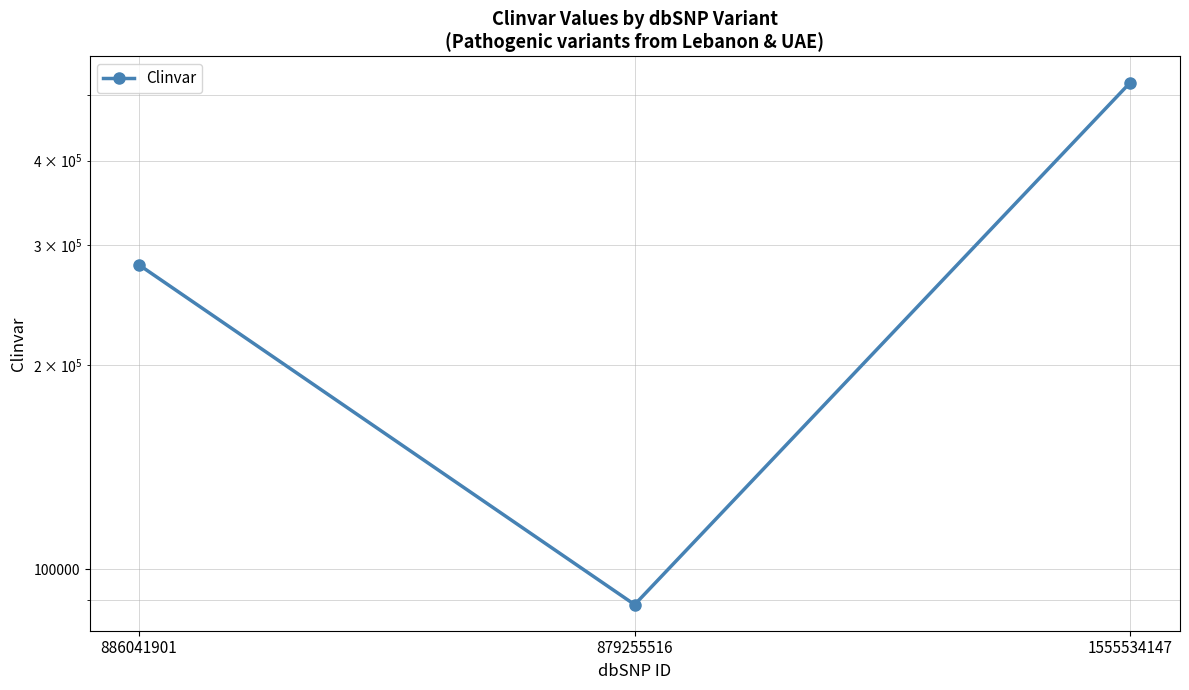

What is the value of the 2nd point from the left?

88638